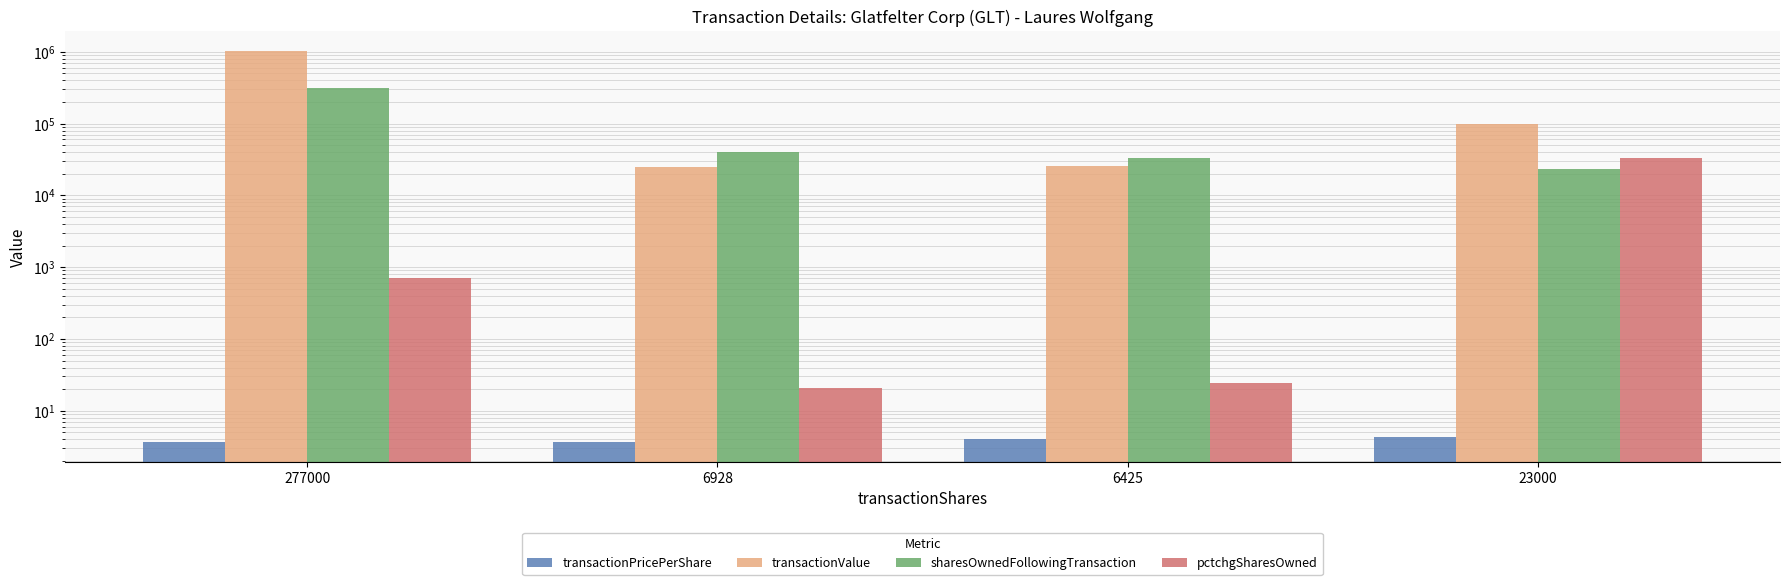

True or false: pctchgSharesOwned has a value of 32767.0 at 23000.

True